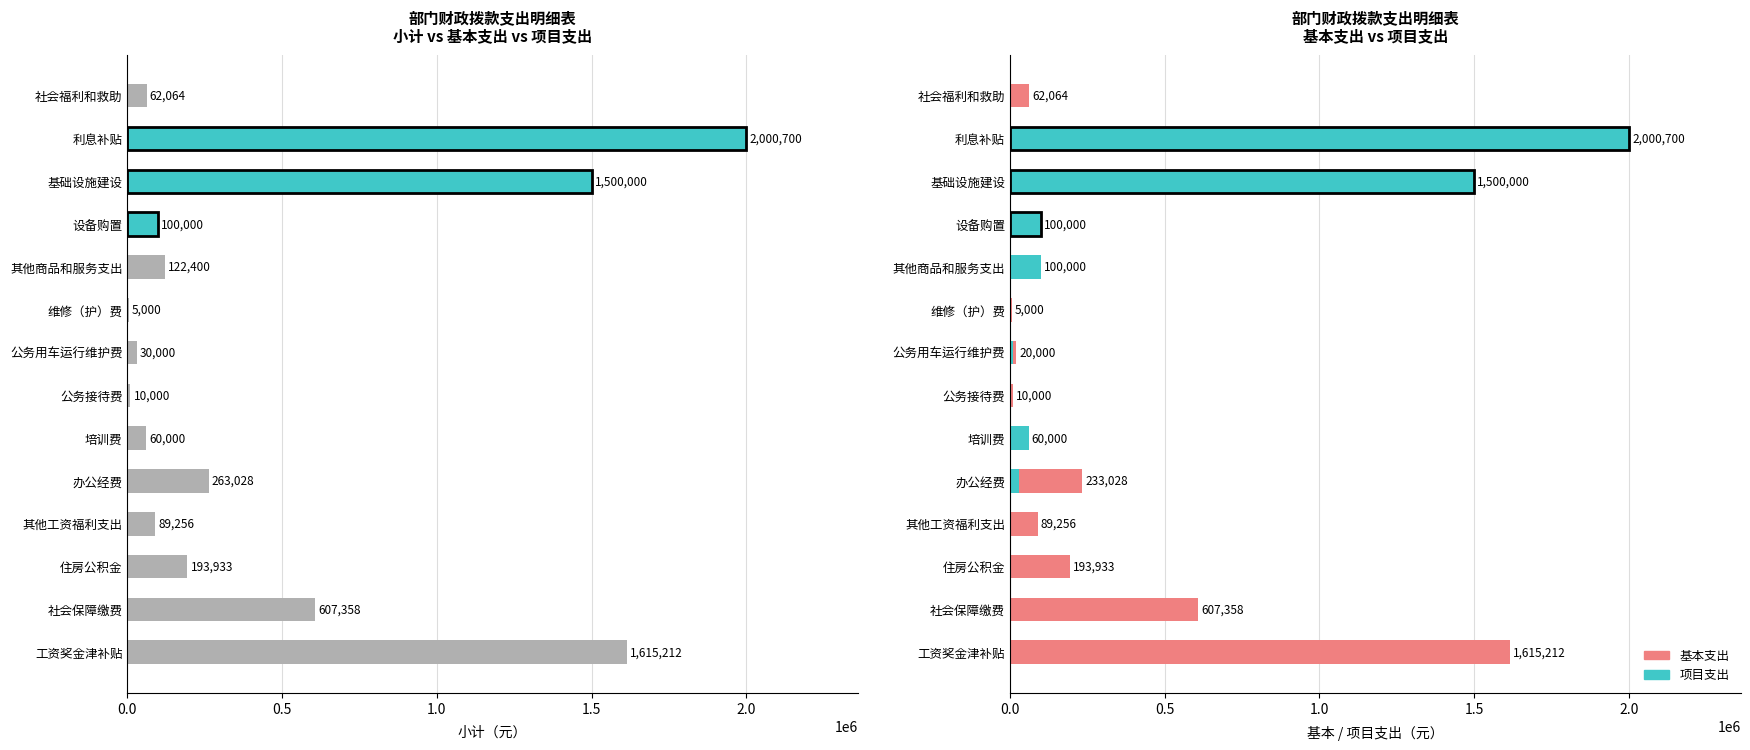

Between 办公经费 and 其他工资福利支出, which is larger?

办公经费